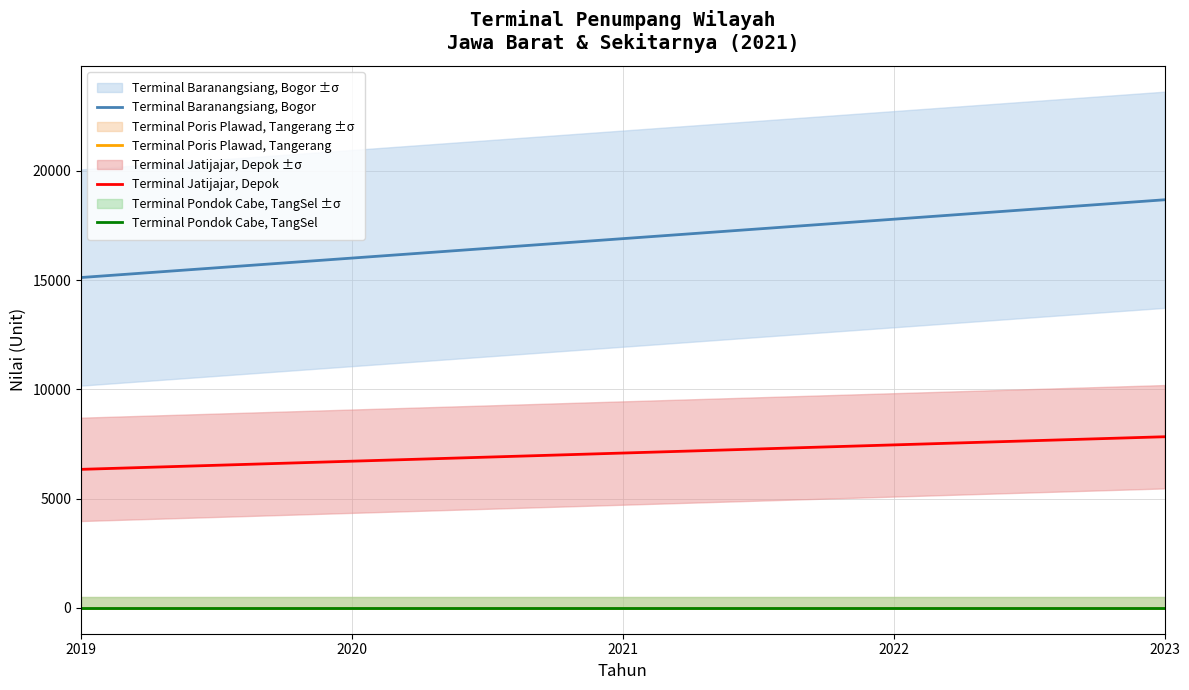

Between 2022 and 2023, which series saw the biggest shift?

Terminal Baranangsiang, Bogor